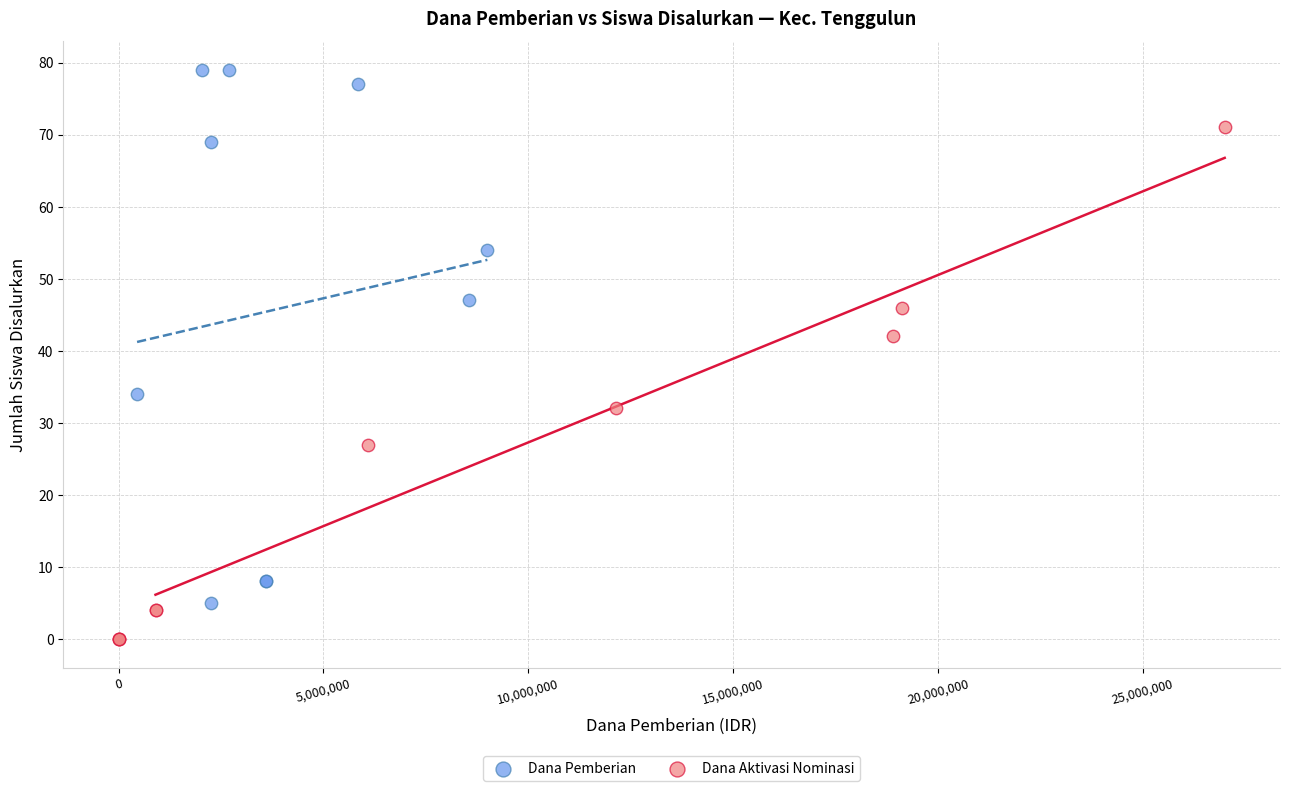

Which series contains the highest Y value?

Dana Pemberian